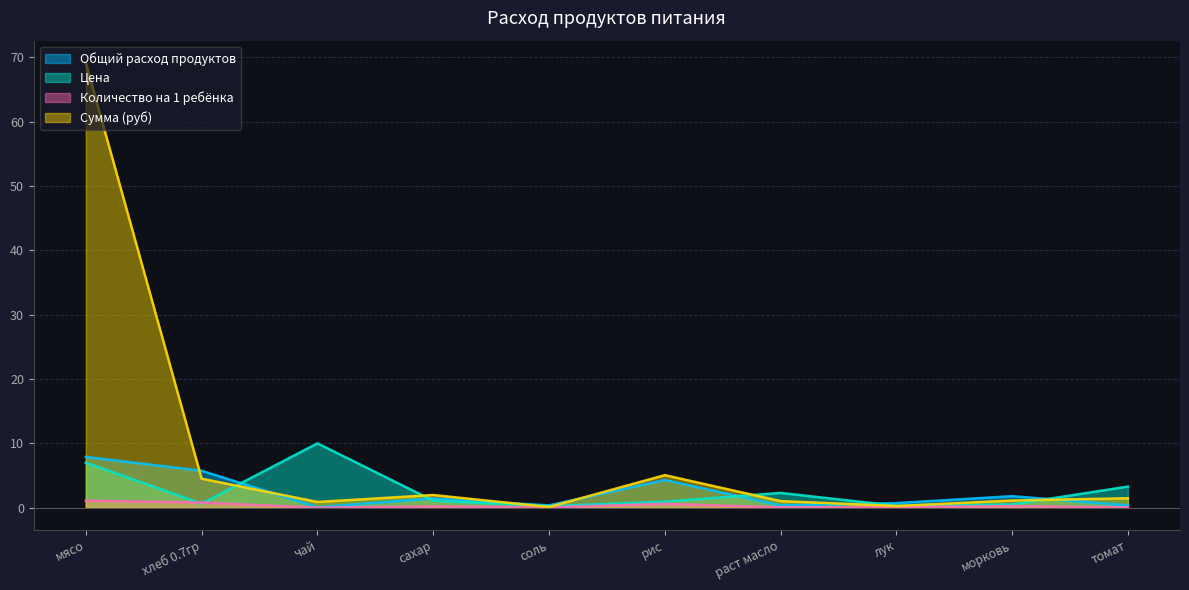

Which category has the highest value in the Сумма (руб) series?

мясо